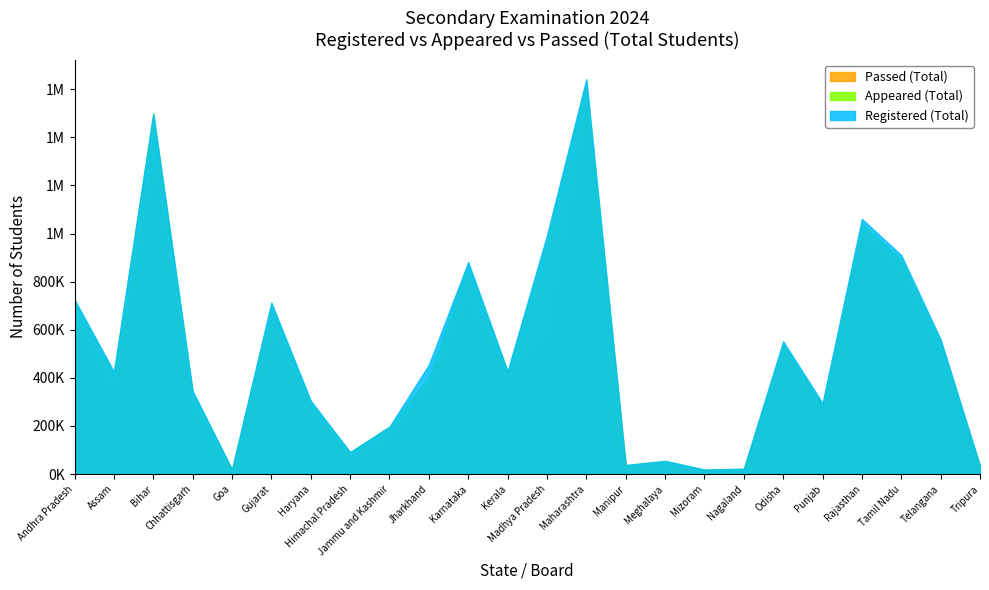

Which category has the lowest value in the Appeared (Total) series?

Mizoram